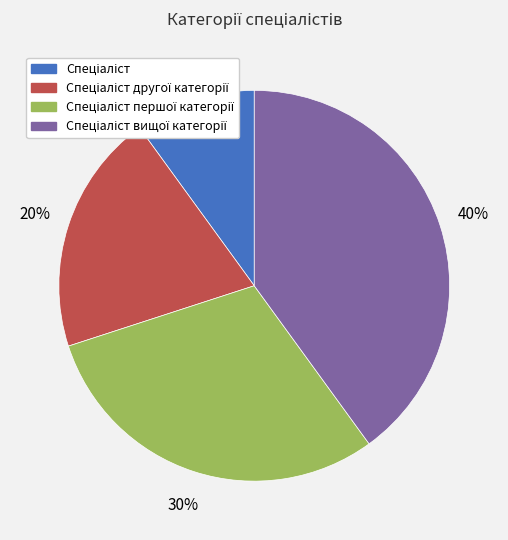

Does any single category account for the majority?

No